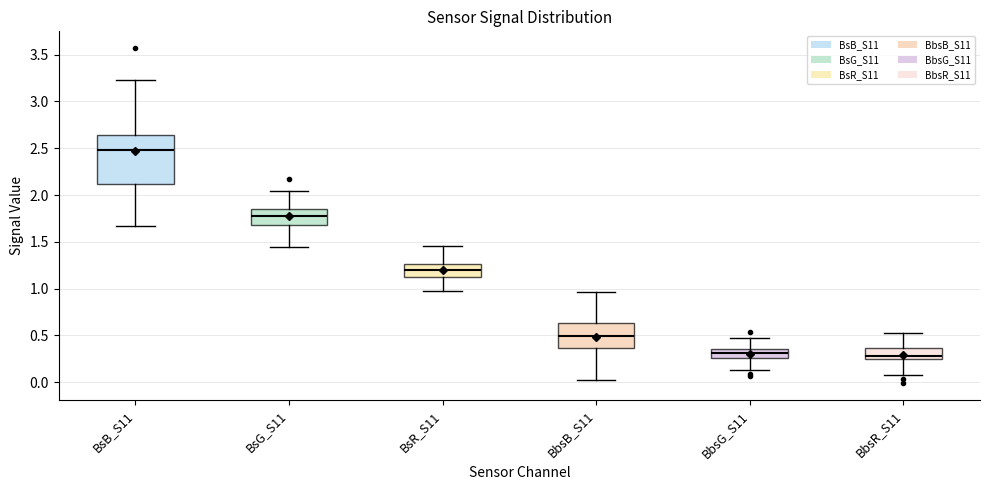

Reading left to right, read every box against the y-axis: the position of its median line, the range the box covers, and the ends of its whiskers. The values are not printed on the chart, so give them approximately, as read against the axis.

BsB_S11: median 2.50, box 2.10 to 2.65, whiskers 1.65 to 3.25
BsG_S11: median 1.80, box 1.70 to 1.85, whiskers 1.45 to 2.05
BsR_S11: median 1.20, box 1.10 to 1.25, whiskers 1.00 to 1.45
BbsB_S11: median 0.50, box 0.35 to 0.65, whiskers 0.00 to 0.95
BbsG_S11: median 0.30, box 0.25 to 0.35, whiskers 0.15 to 0.45
BbsR_S11: median 0.30, box 0.25 to 0.35, whiskers 0.10 to 0.55